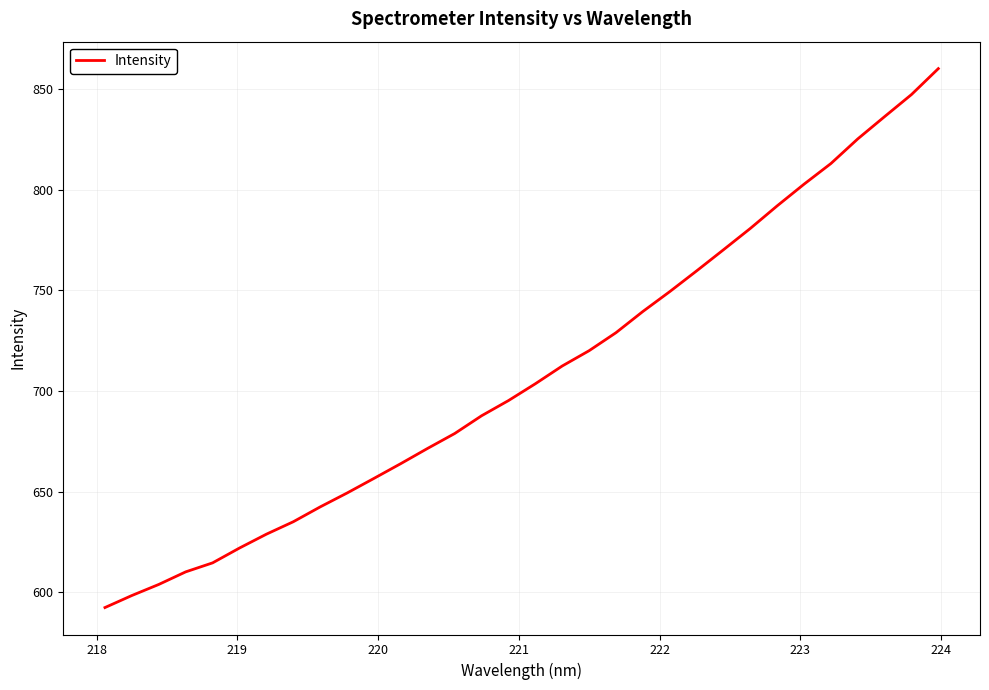

How many values are below 703?

16